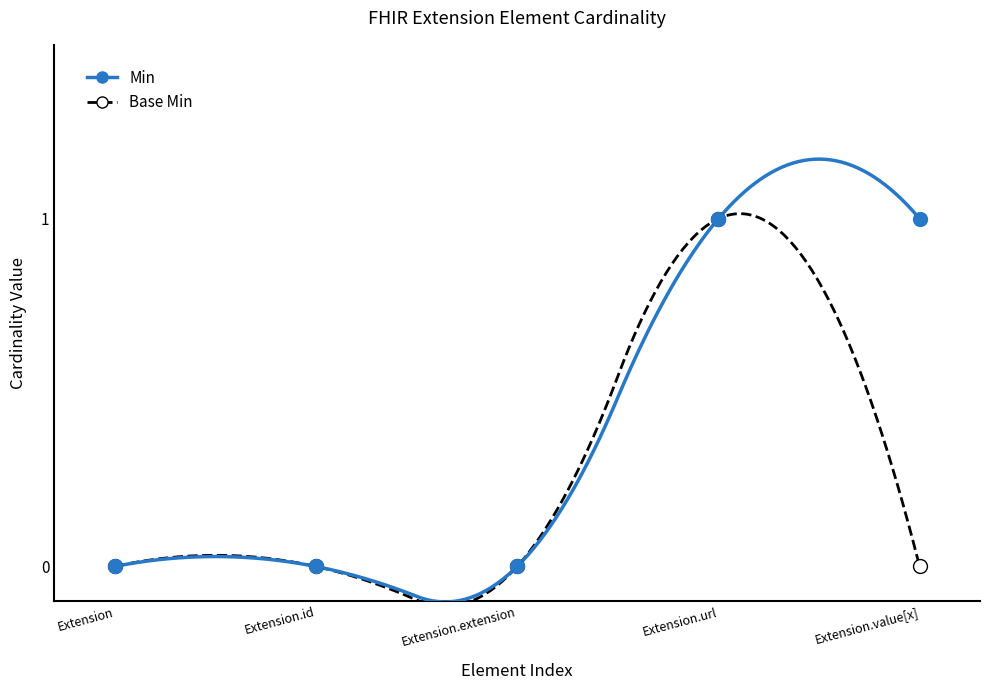

Is the value of Min at Extension.url greater than the value of Base Min at Extension.id?

Yes